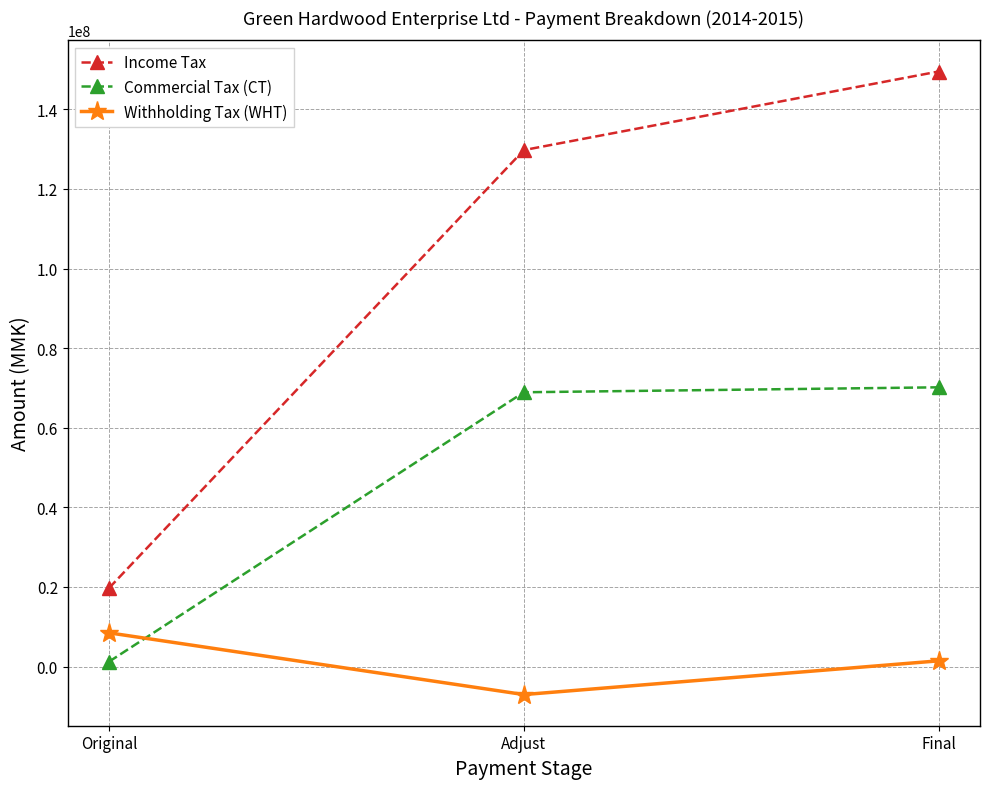

What is the total value across all series at Adjust?

191654659